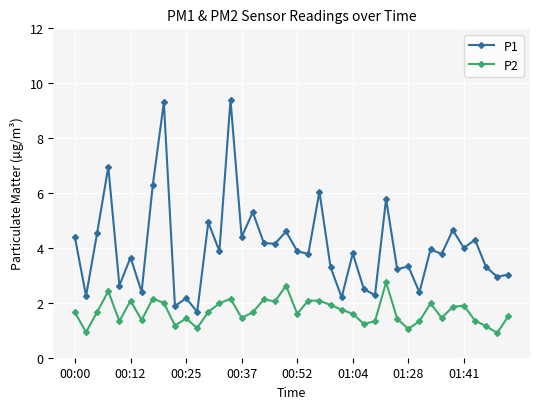

How many interior local peaks does the P1 series have?

15